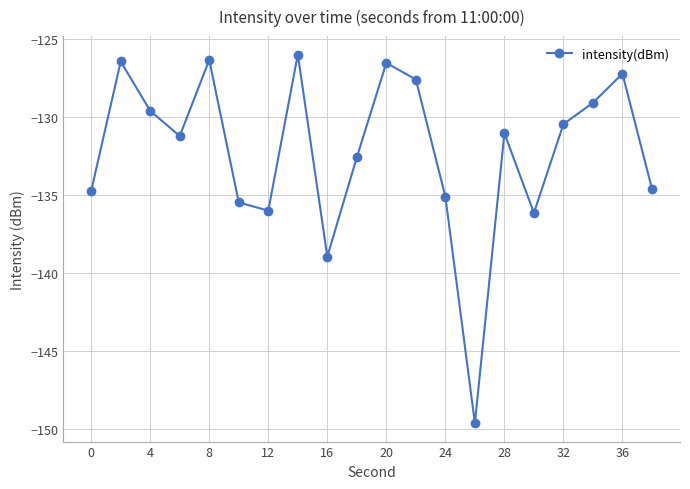

What is the average value?

-132.2